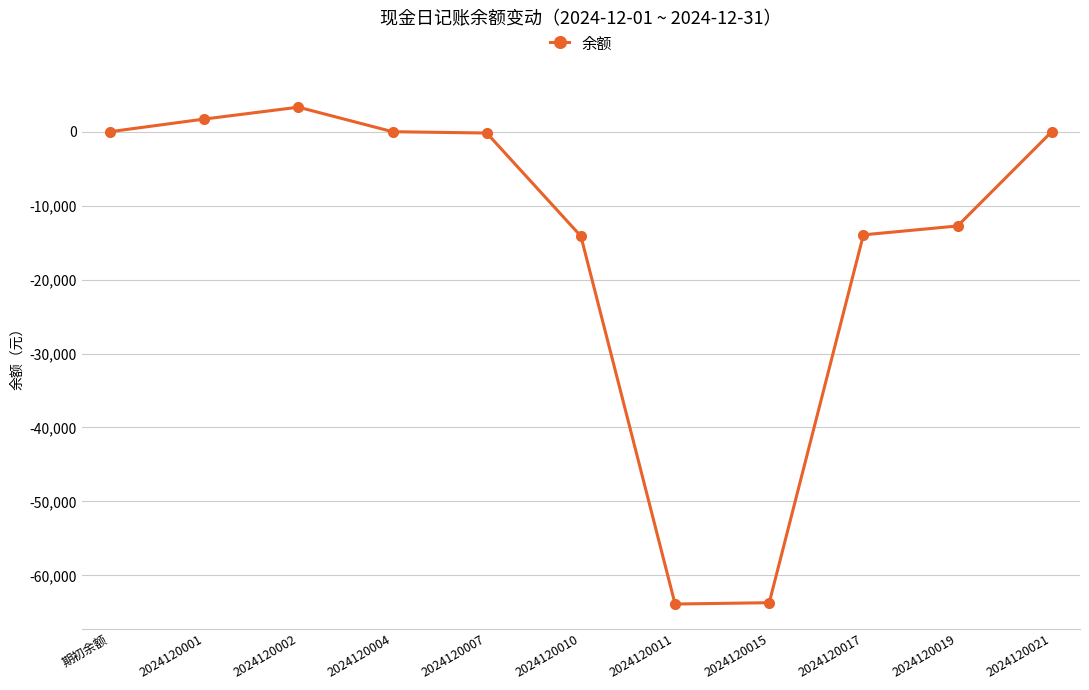

What is the greatest value displayed?

3316